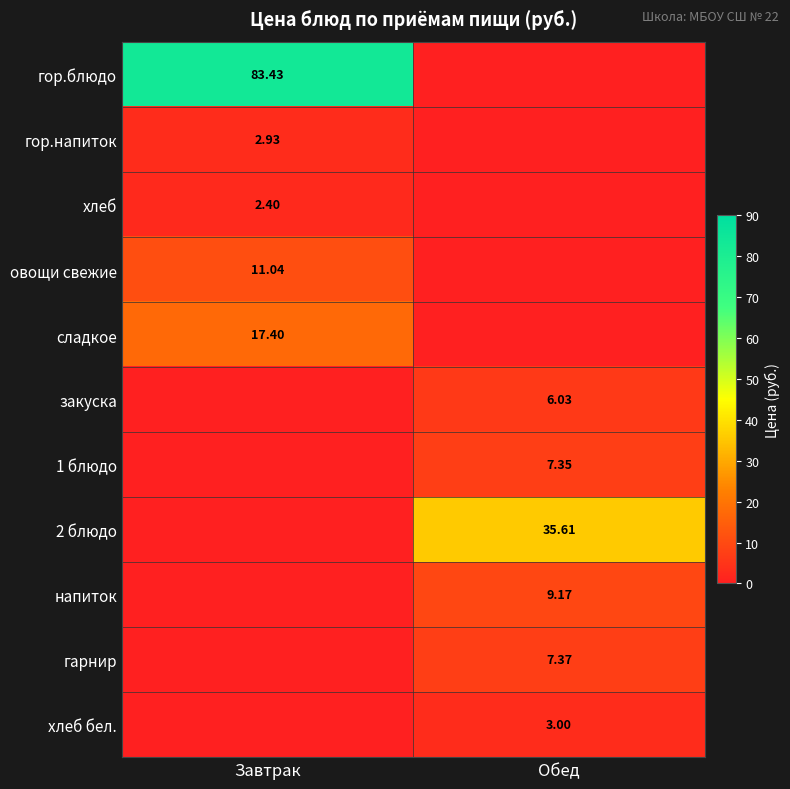

Is it true that сладкое equals 17.4 at Завтрак?

True